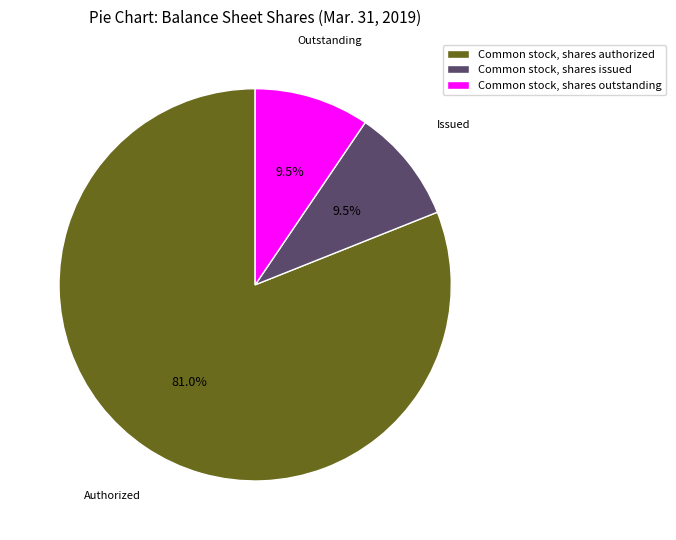

Is Common stock, shares outstanding the majority of the pie?

No